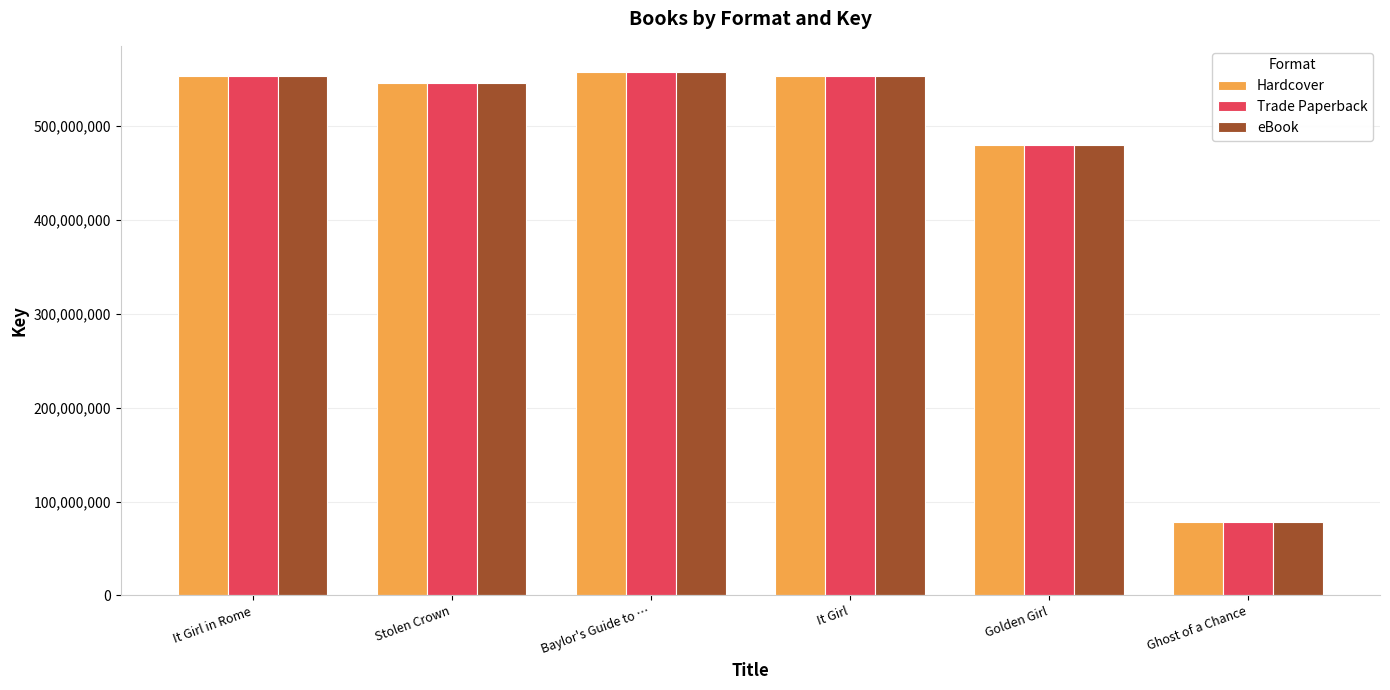

Where does the eBook series first go above 554098333?

It Girl in Rome